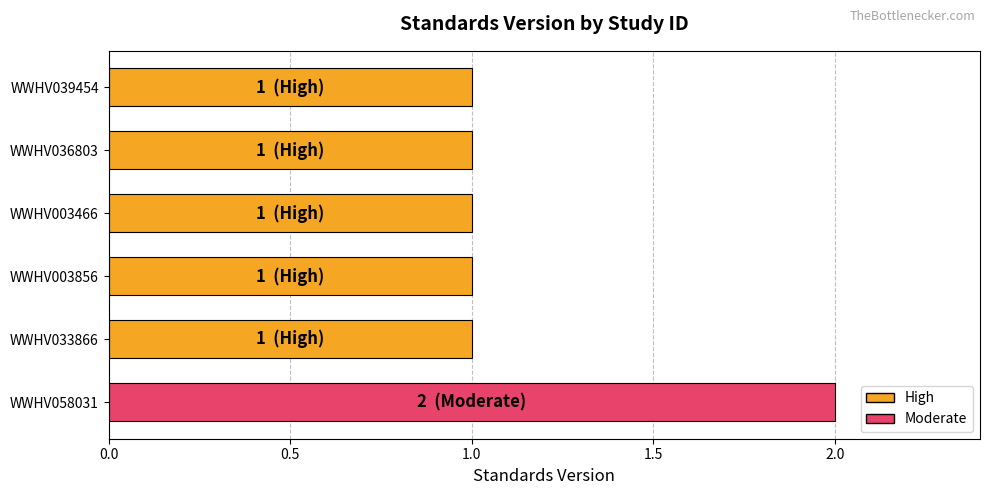

How many values are between 1 and 2?

6